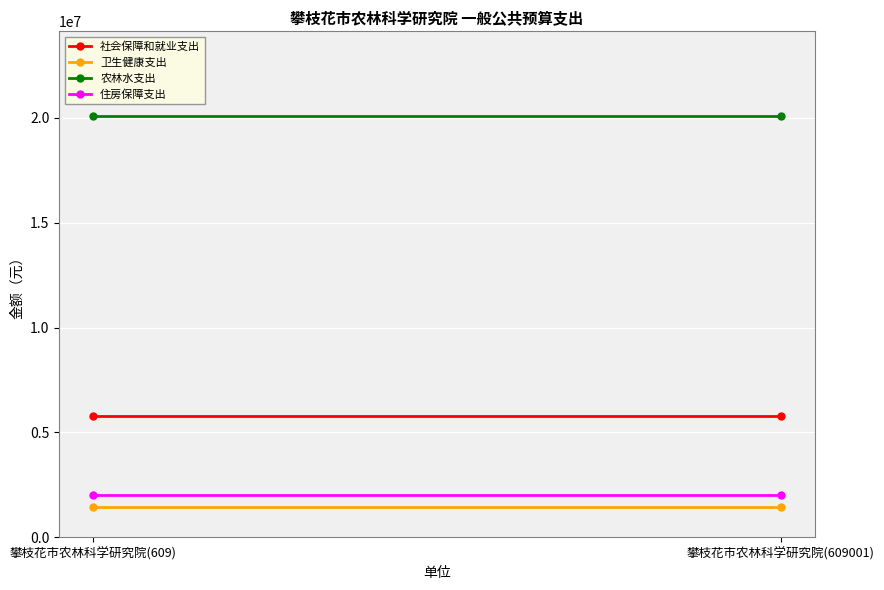

What are all the series names shown in the legend?

社会保障和就业支出, 卫生健康支出, 农林水支出, 住房保障支出